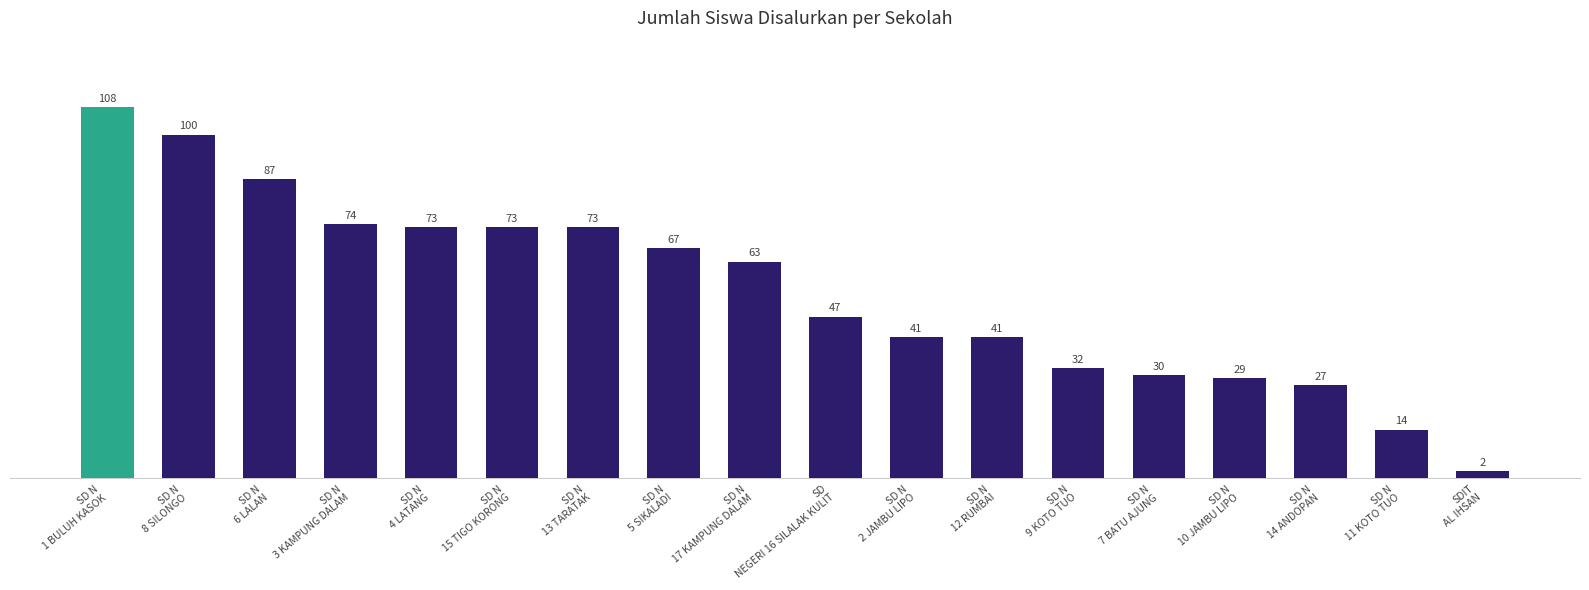

Which label corresponds to the smallest value in the chart?

SDIT
AL IHSAN